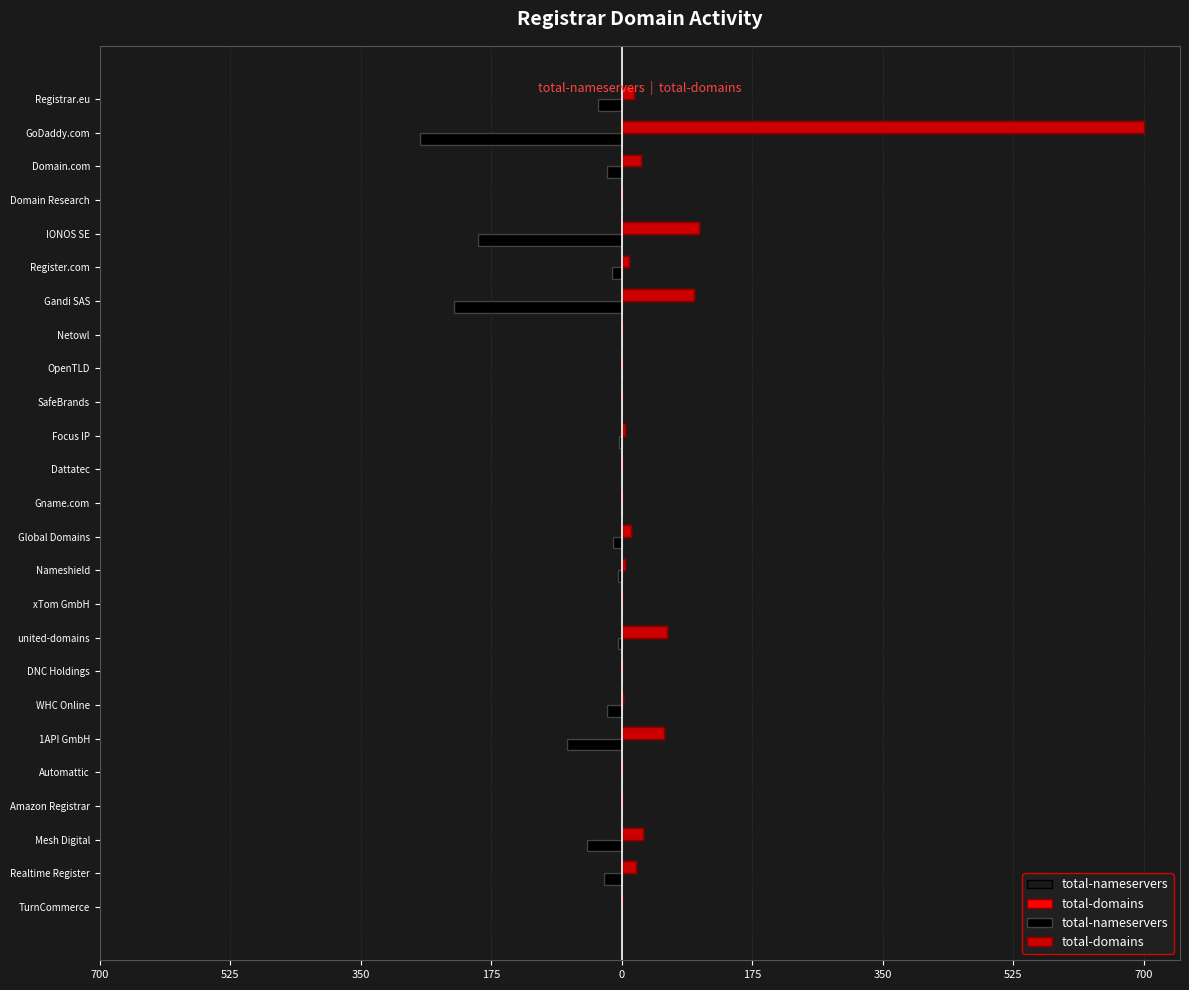

How many bars are there in total?

50